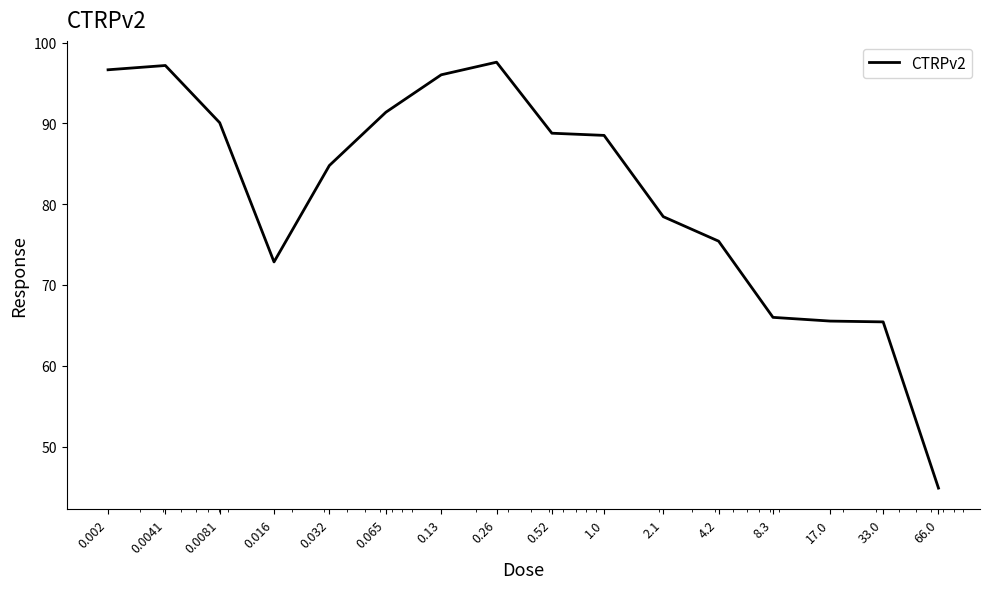

How many distinct data groups are displayed?

1